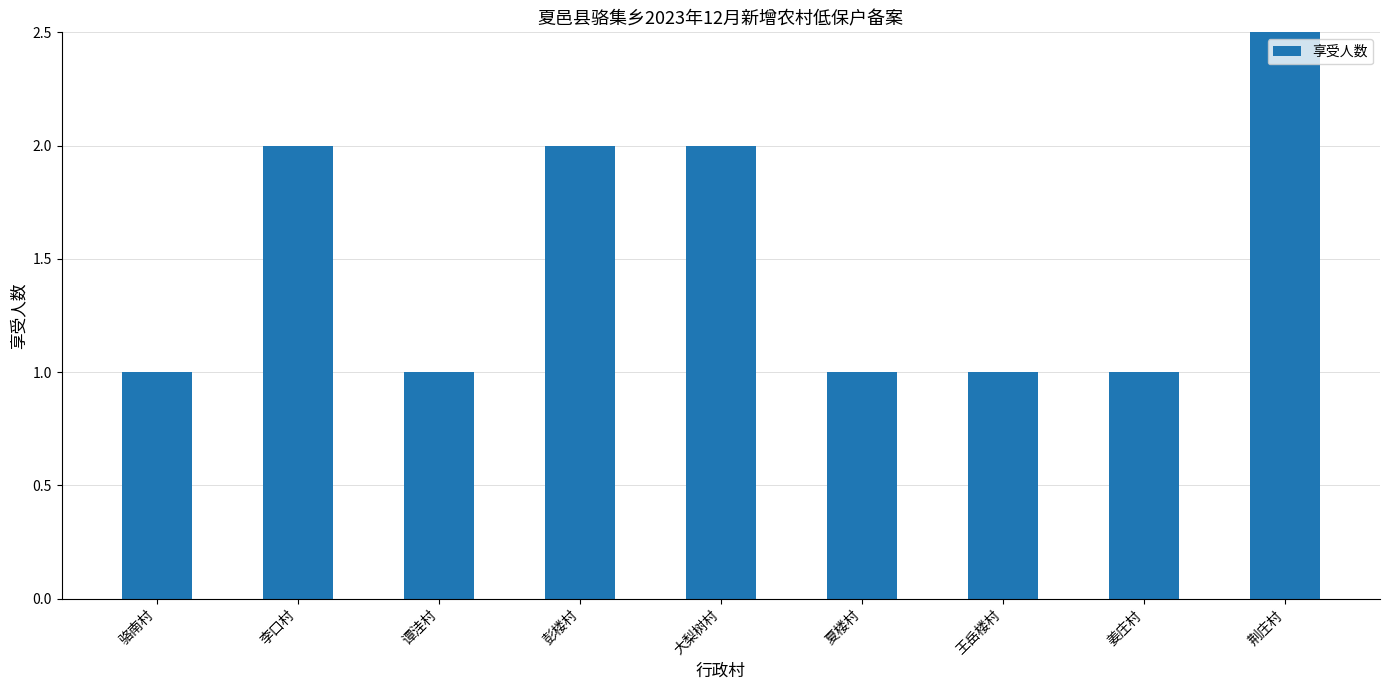

Rank the categories by value from highest to lowest.

荆庄村, 李口村, 彭楼村, 大梨树村, 骆南村, 谭洼村, 夏楼村, 王岳楼村, 姜庄村